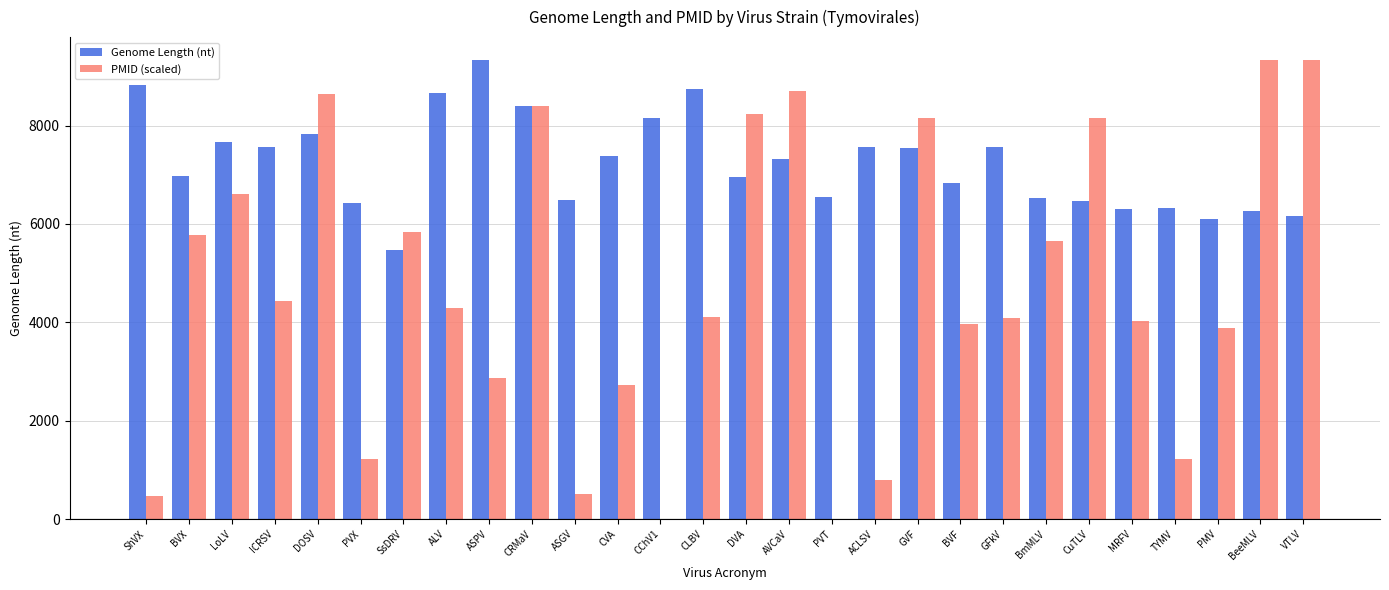

Which series has the largest total across all categories?

Genome Length (nt)